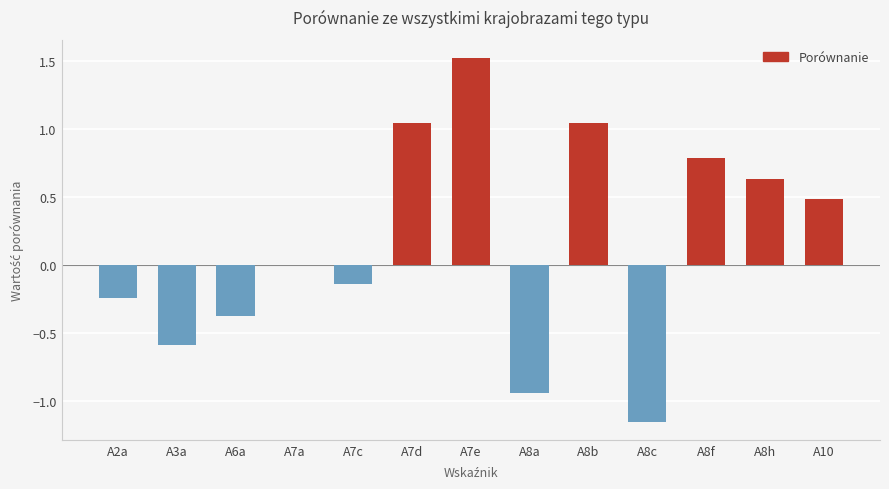

What is the change in value from A7d to A8f?

-0.3